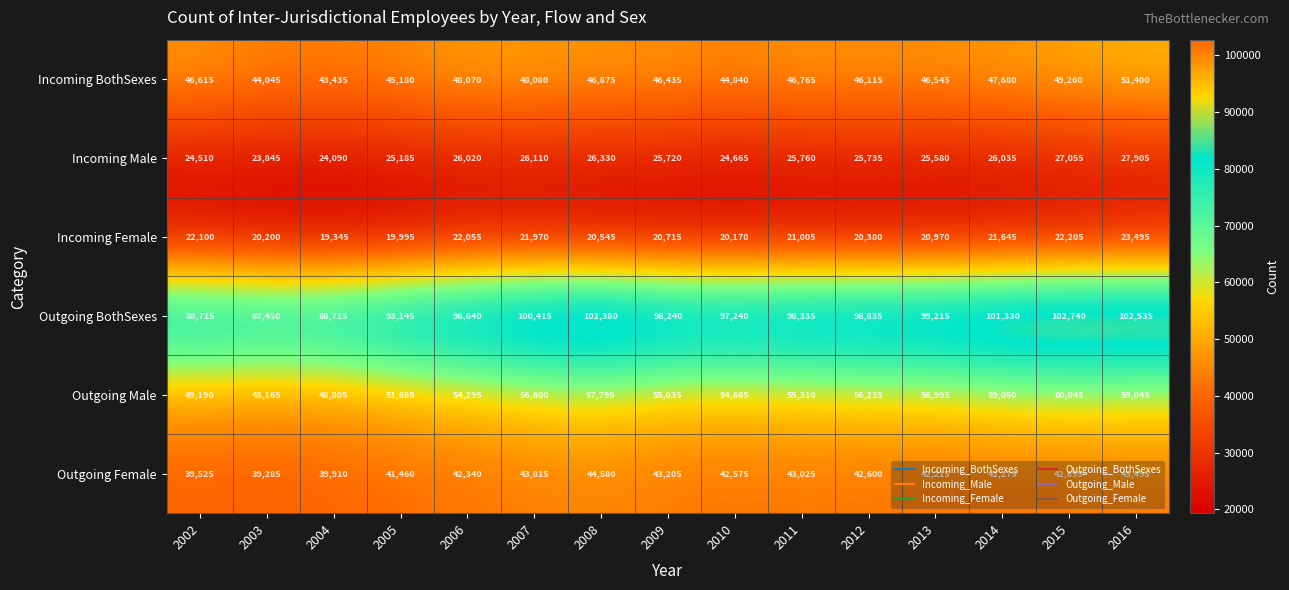

List the series in order of their peak value, highest first.

Outgoing BothSexes, Outgoing Male, Incoming BothSexes, Outgoing Female, Incoming Male, Incoming Female